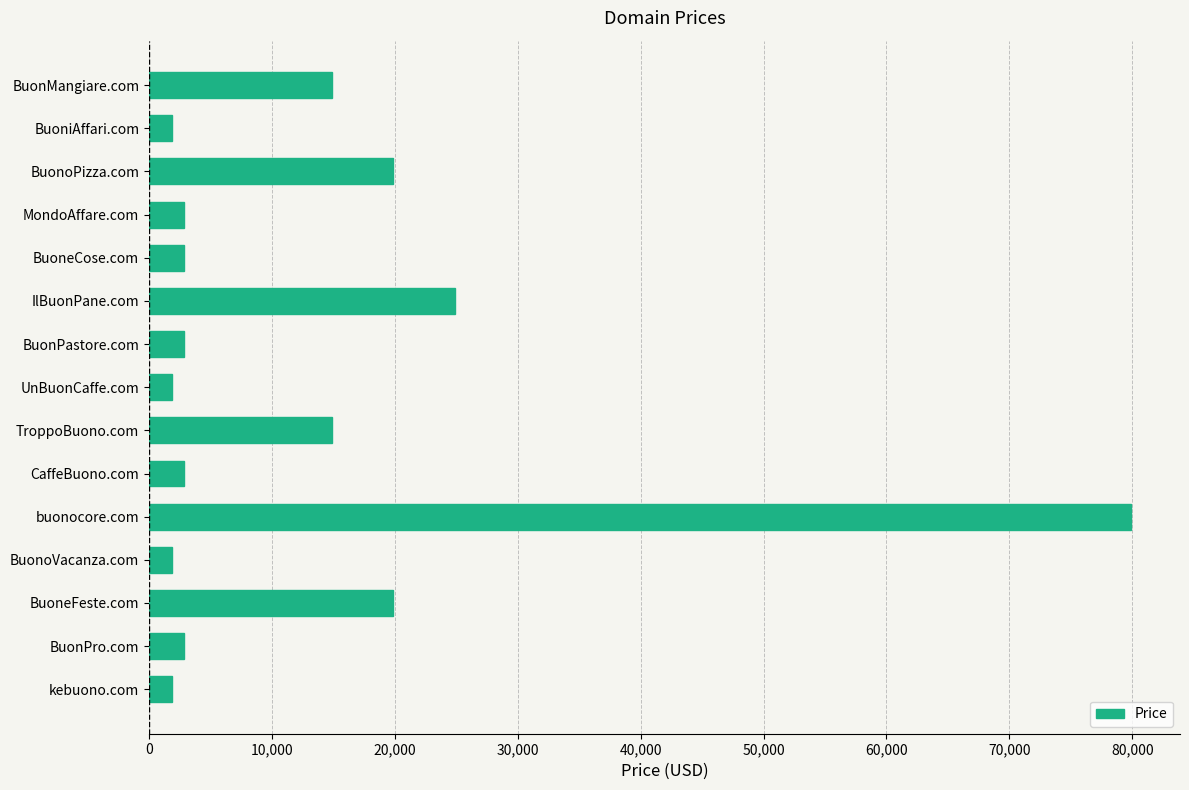

What is the difference between the values at BuoneFeste.com and BuoniAffari.com?

18000